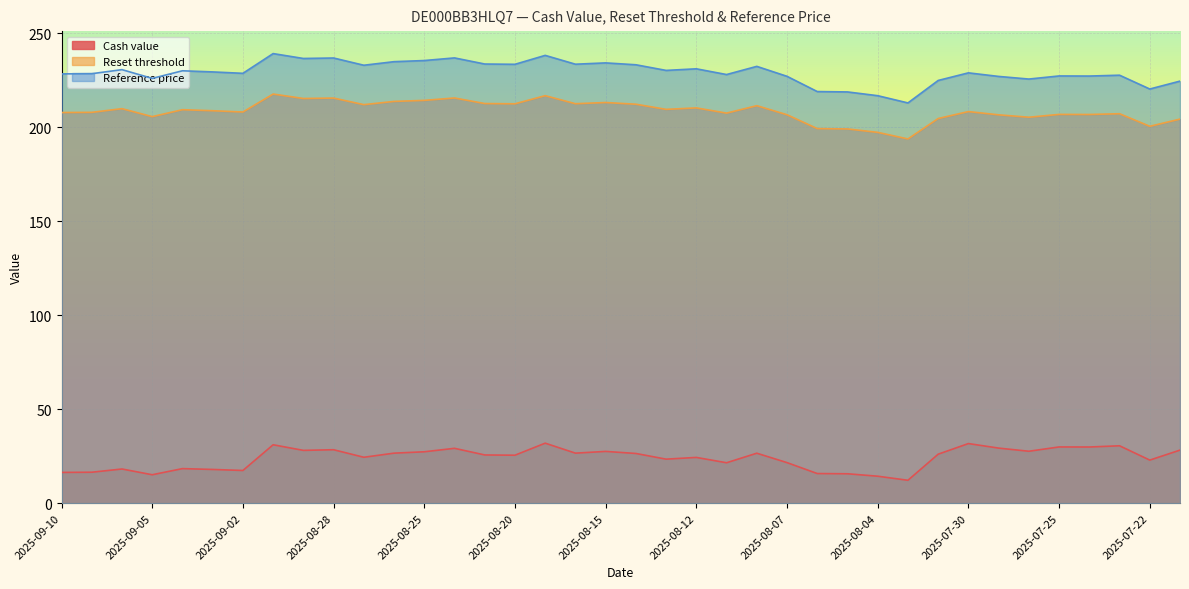

What is the value of the Cash value point at the 28th from the left?

14.3